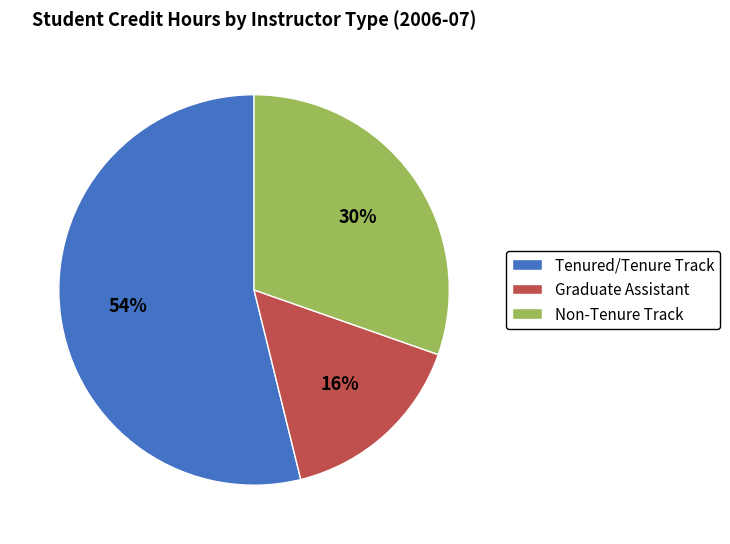

To the nearest percent, what is the difference between the Tenured/Tenure Track and Graduate Assistant slice percentages?

38%